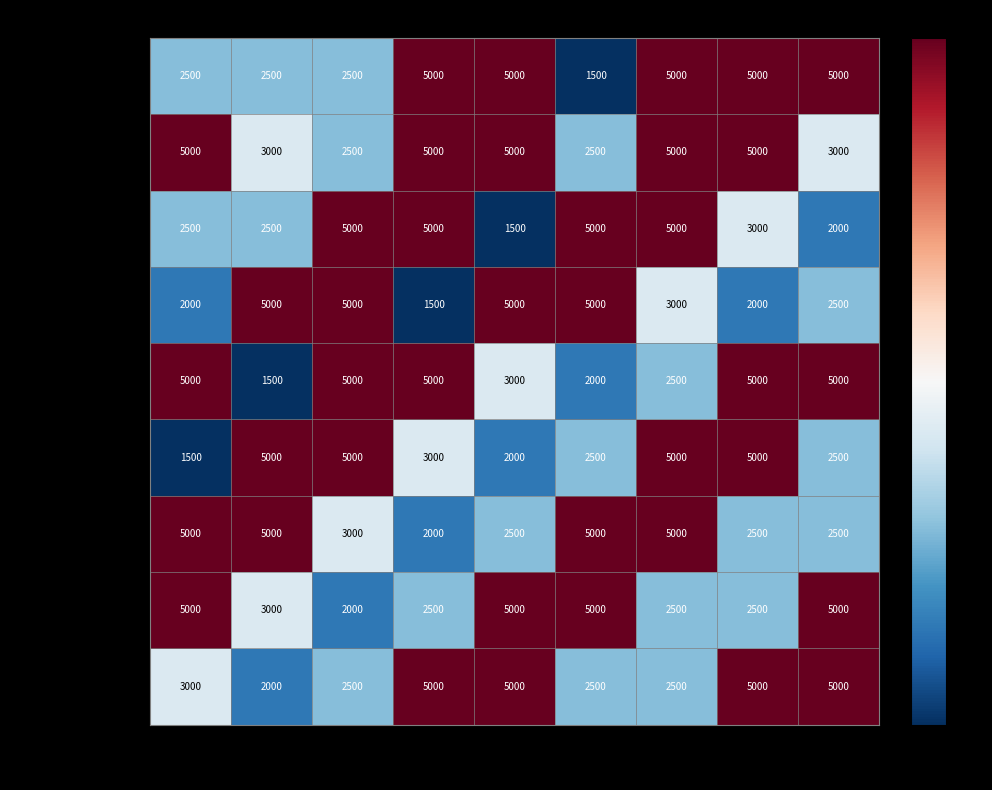

What is the sum of the Gabriele Lucchi values at XY_5 and XY_8?

7500